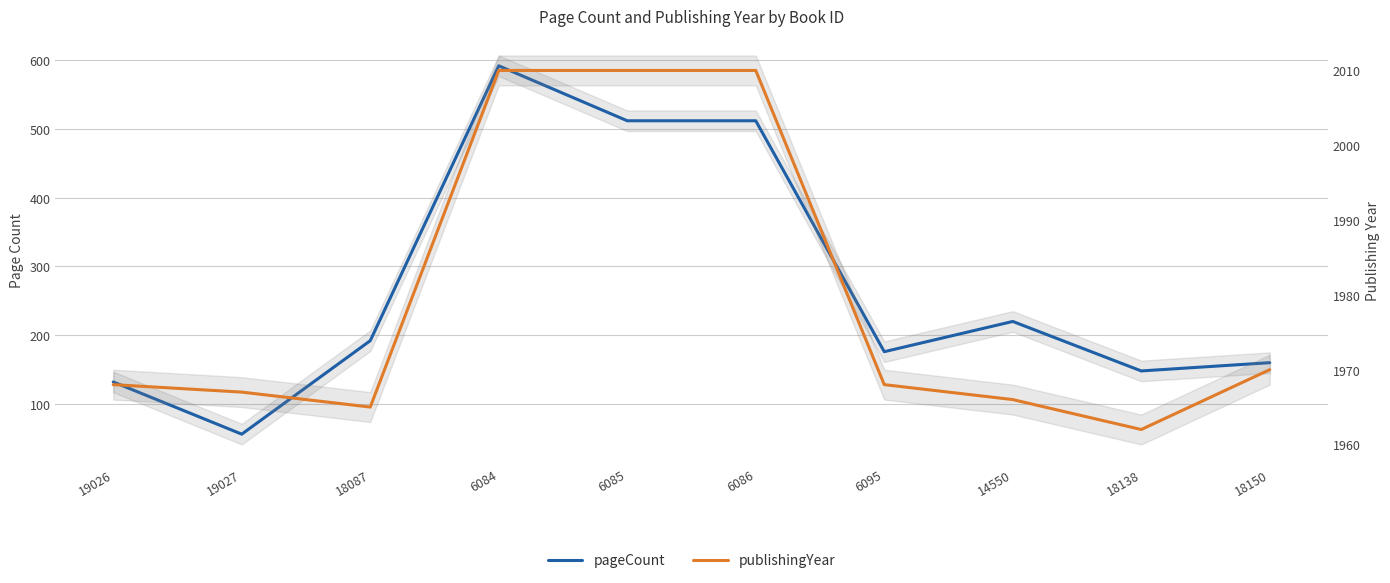

Which category has the lowest value across all series?

19027